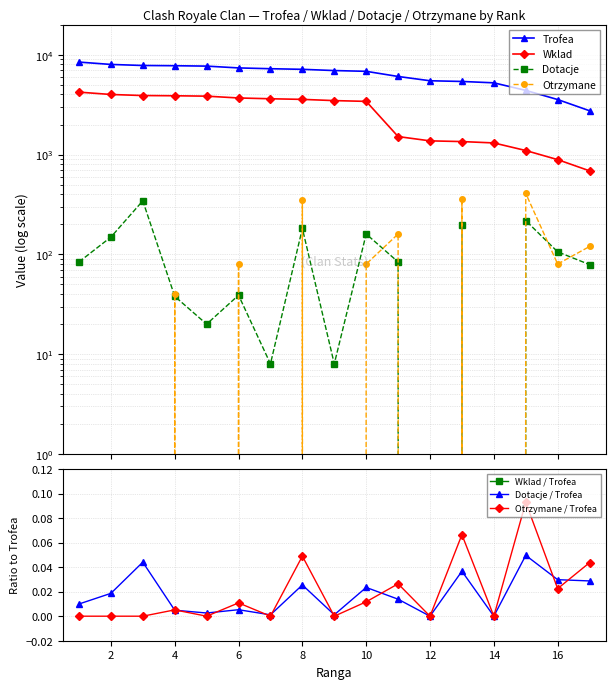

What is the spread (max minus min) of values at 12?

5490